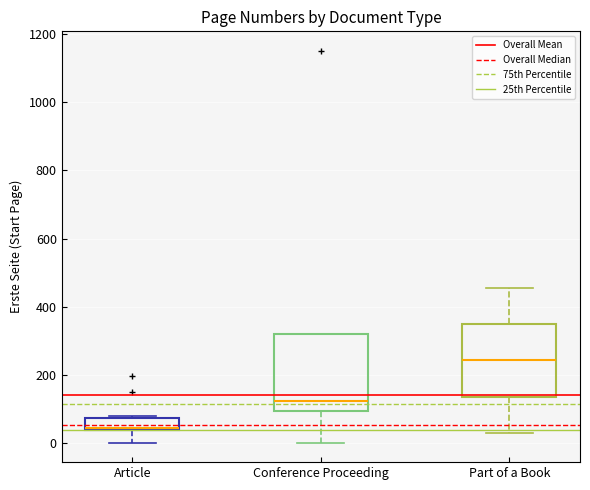

Where does the lower whisker of the box for Conference Proceeding end on the y-axis? The values are not printed on the chart, so give them approximately, as read against the axis.

0